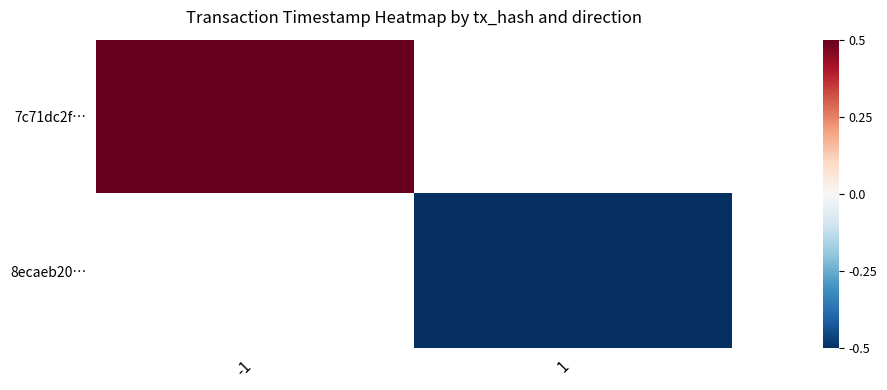

At how many categories does at least one series exceed 0?

1